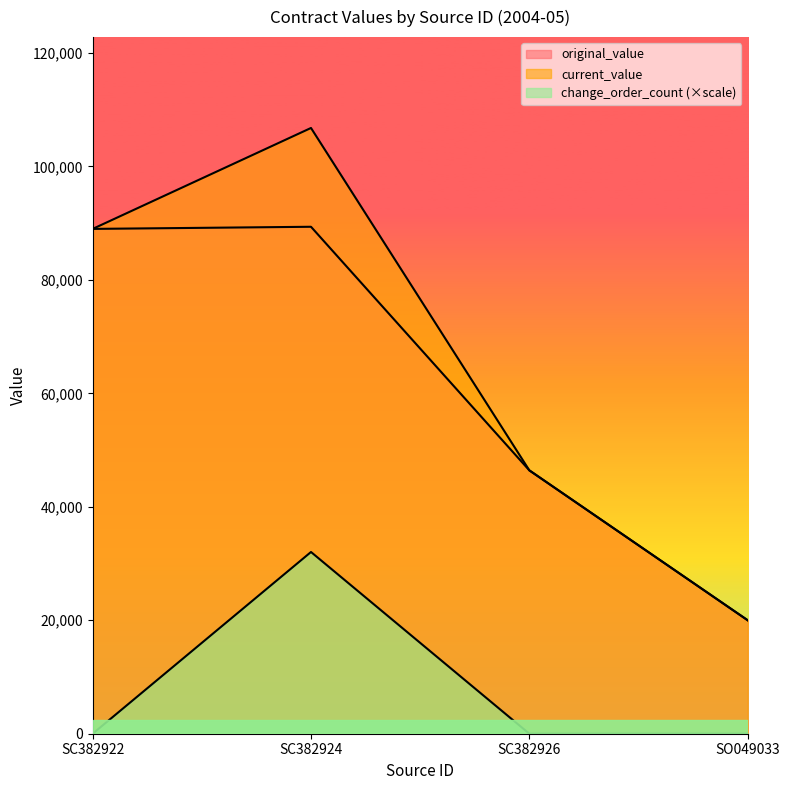

Which series has the largest total across all categories?

current_value